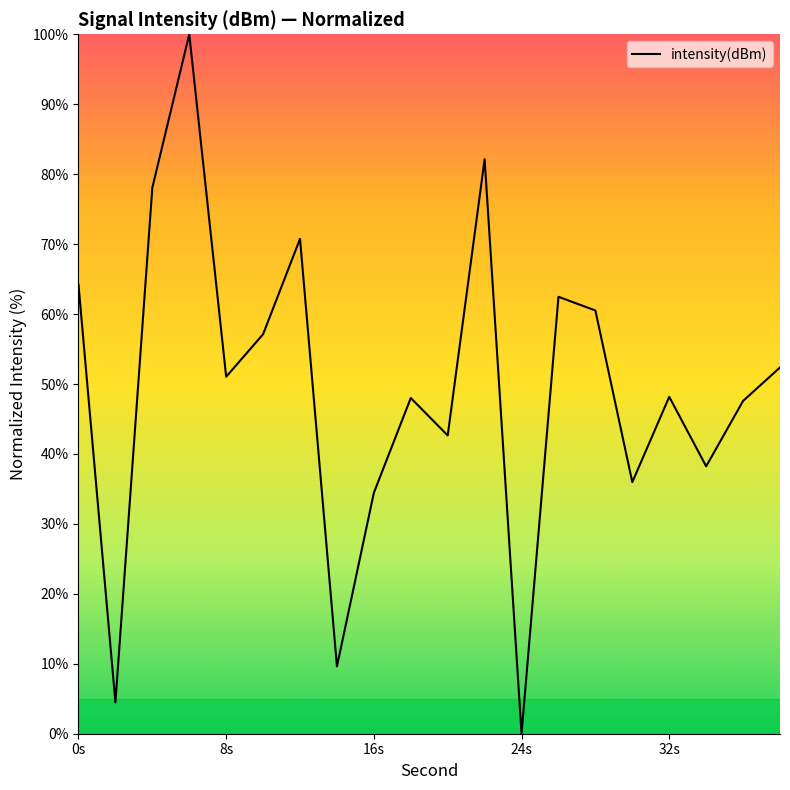

What is the greatest value displayed?

100.0